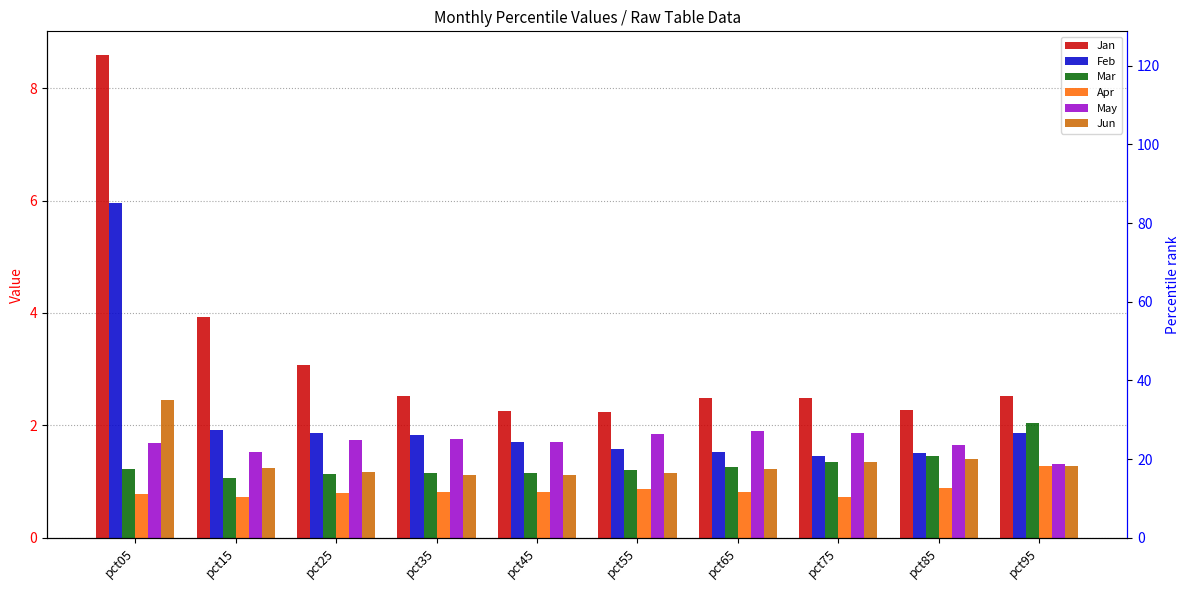

True or false: Jun has a value of 0.3 at pct15.

False